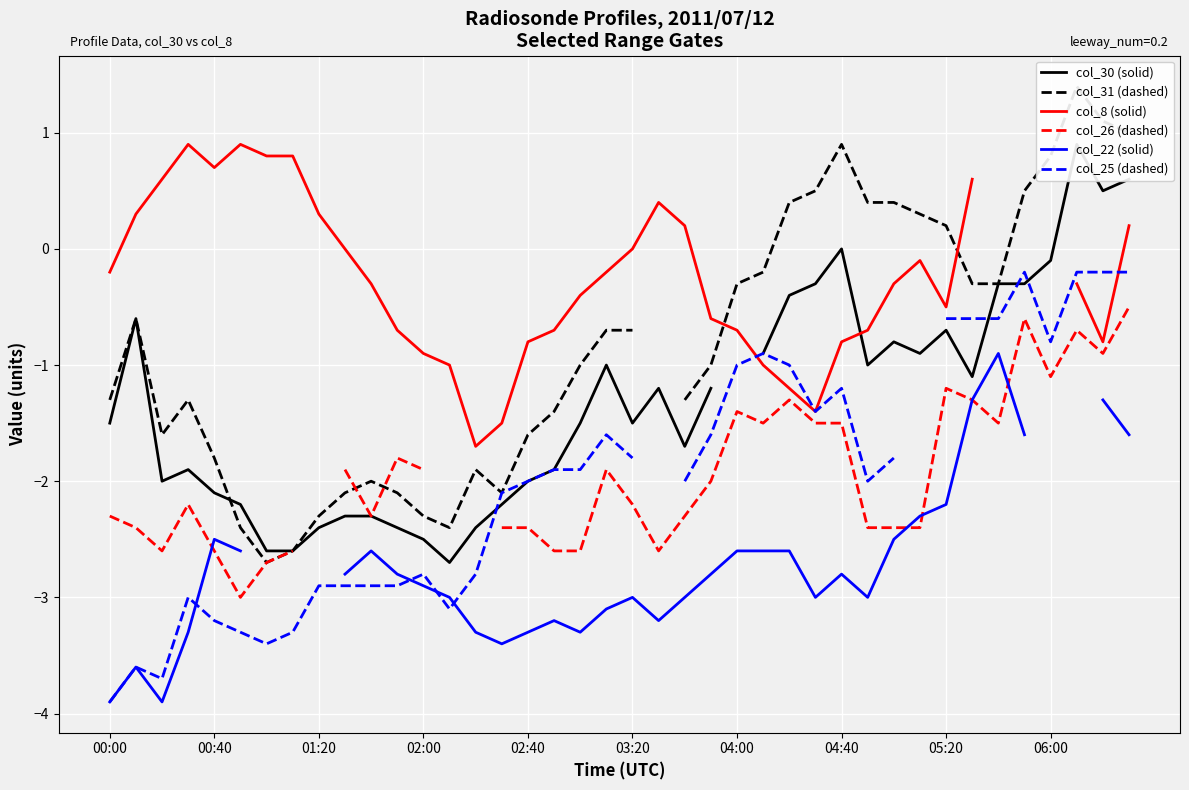

How many lines are shown in the chart?

6